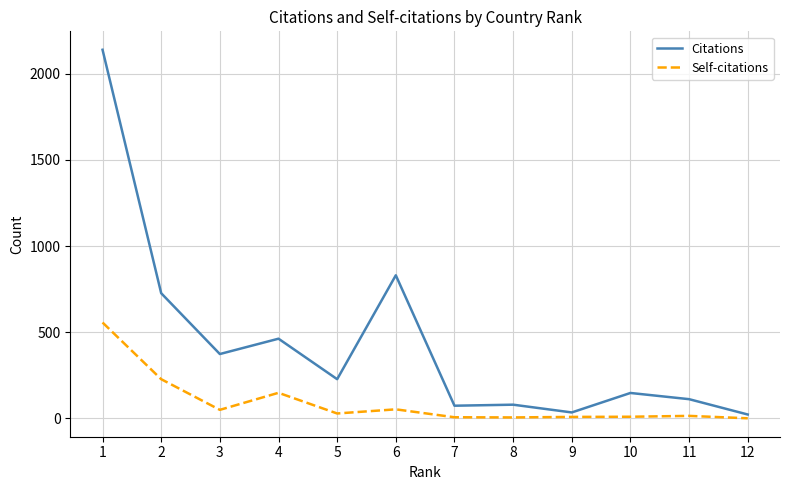

Which series changed the most between 6 and 8?

Citations